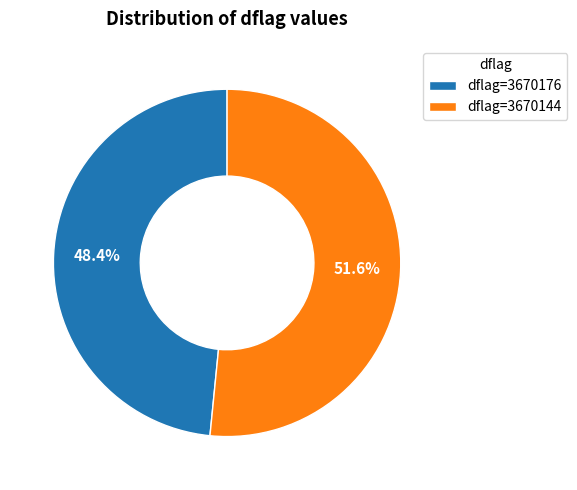

Do dflag=3670144 and dflag=3670176 together represent more than half of the pie?

Yes